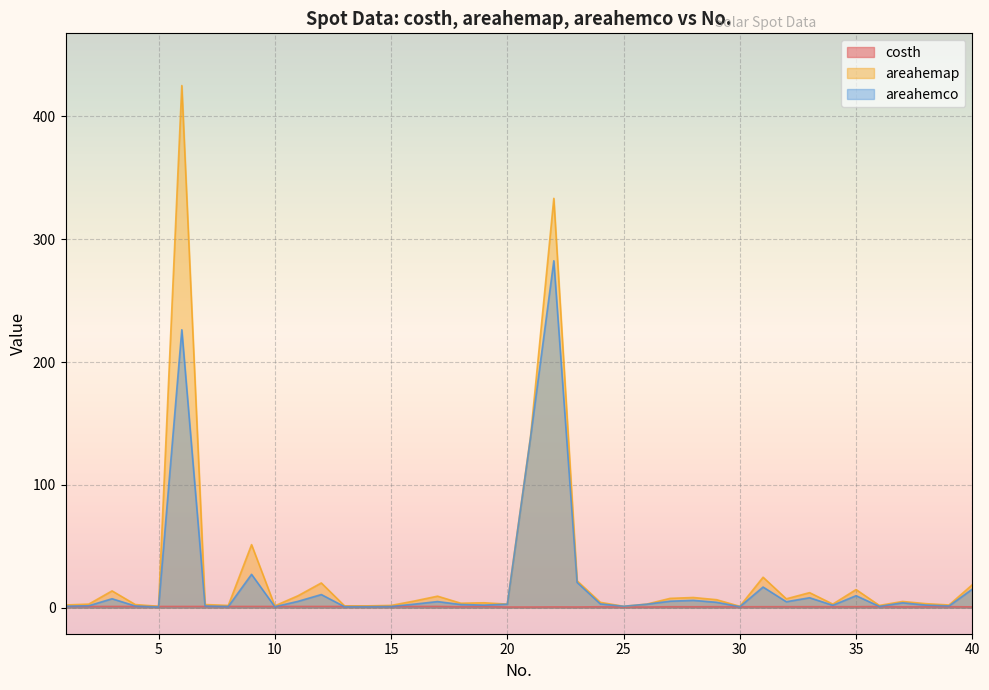

What is the average value of the areahemco series?

20.8